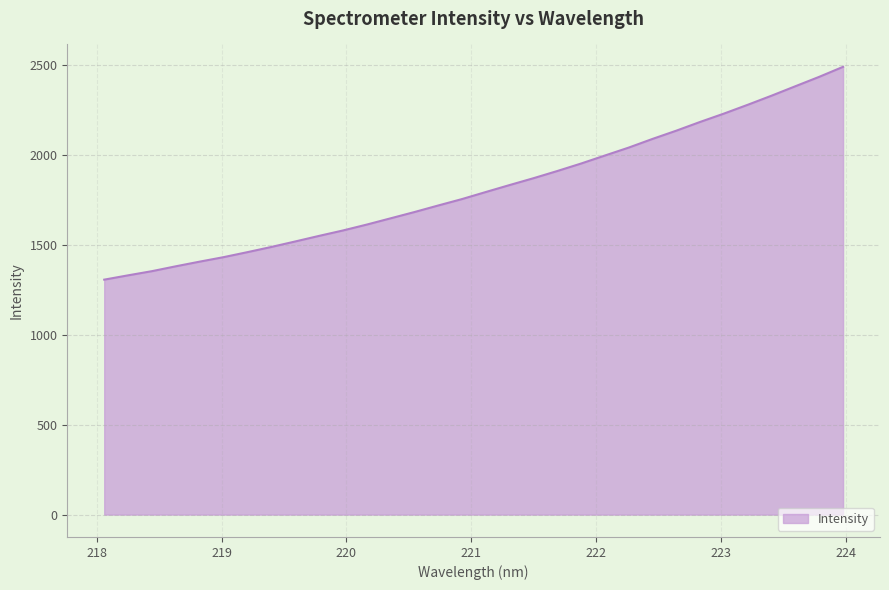

What is the maximum value shown in the chart?

2487.1